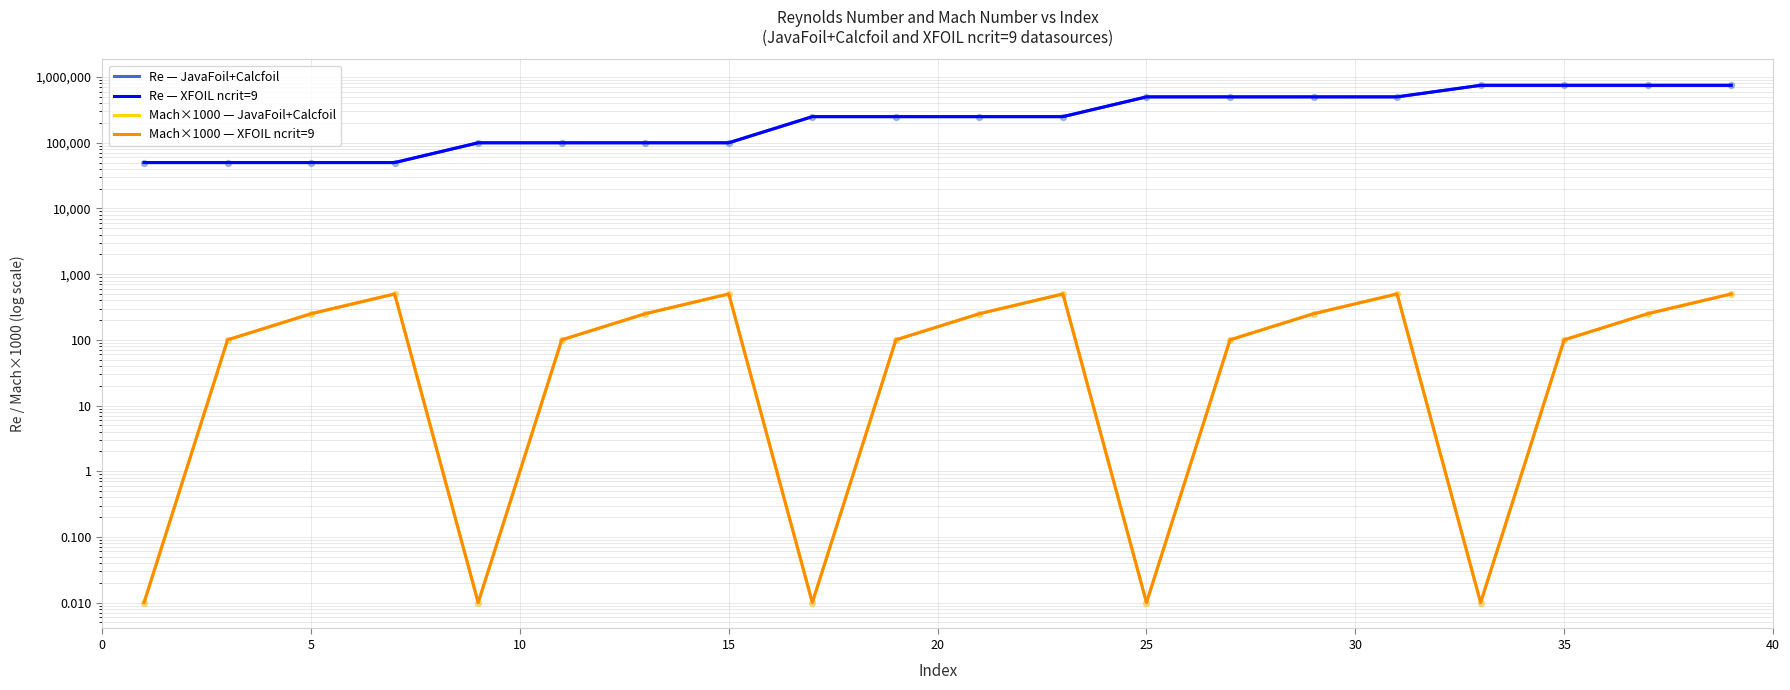

Is the value of Mach×1000 — JavaFoil+Calcfoil at 25 greater than the value of Re — JavaFoil+Calcfoil at 5?

No